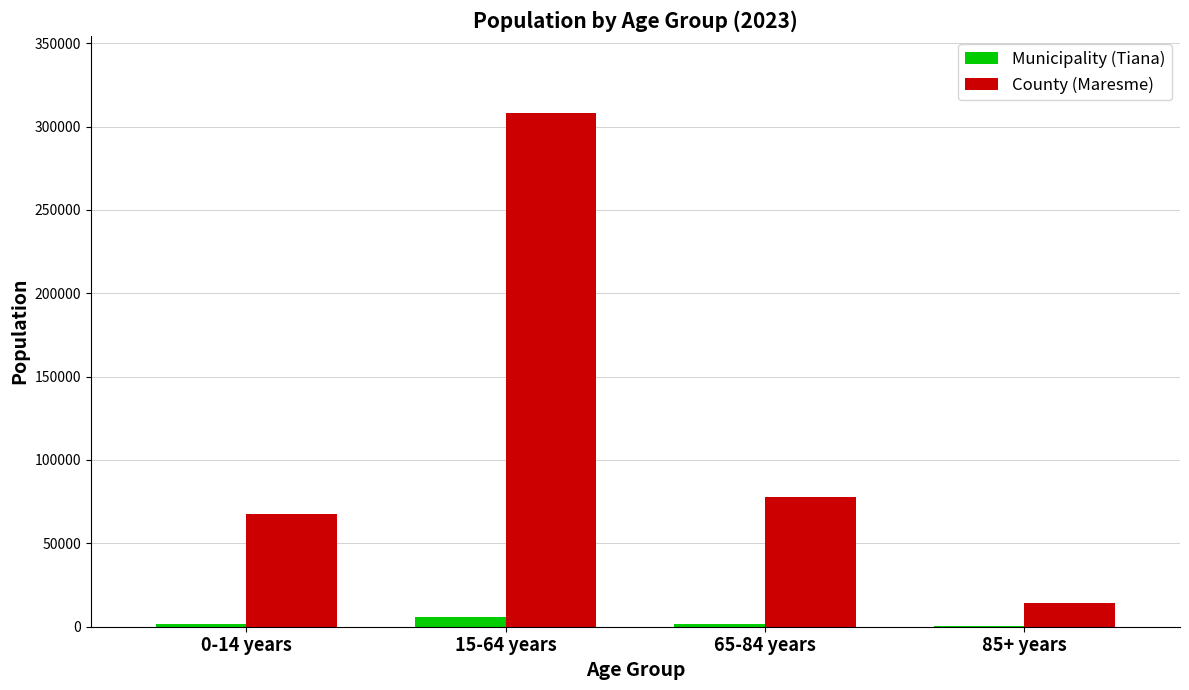

What is the approximate value of County (Maresme) at 0-14 years, to the nearest 100?

67500